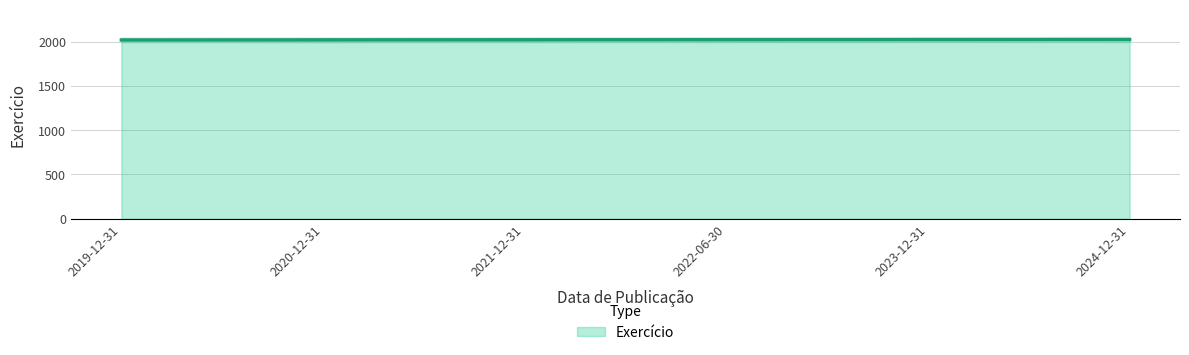

What is the smallest value displayed?

2019